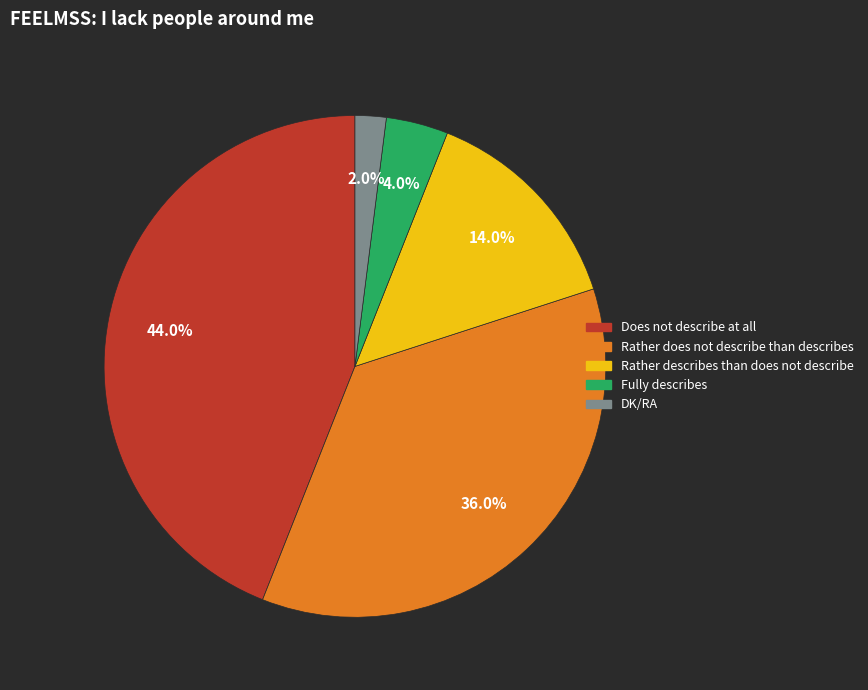

Which category has the smallest portion of the pie?

DK/RA